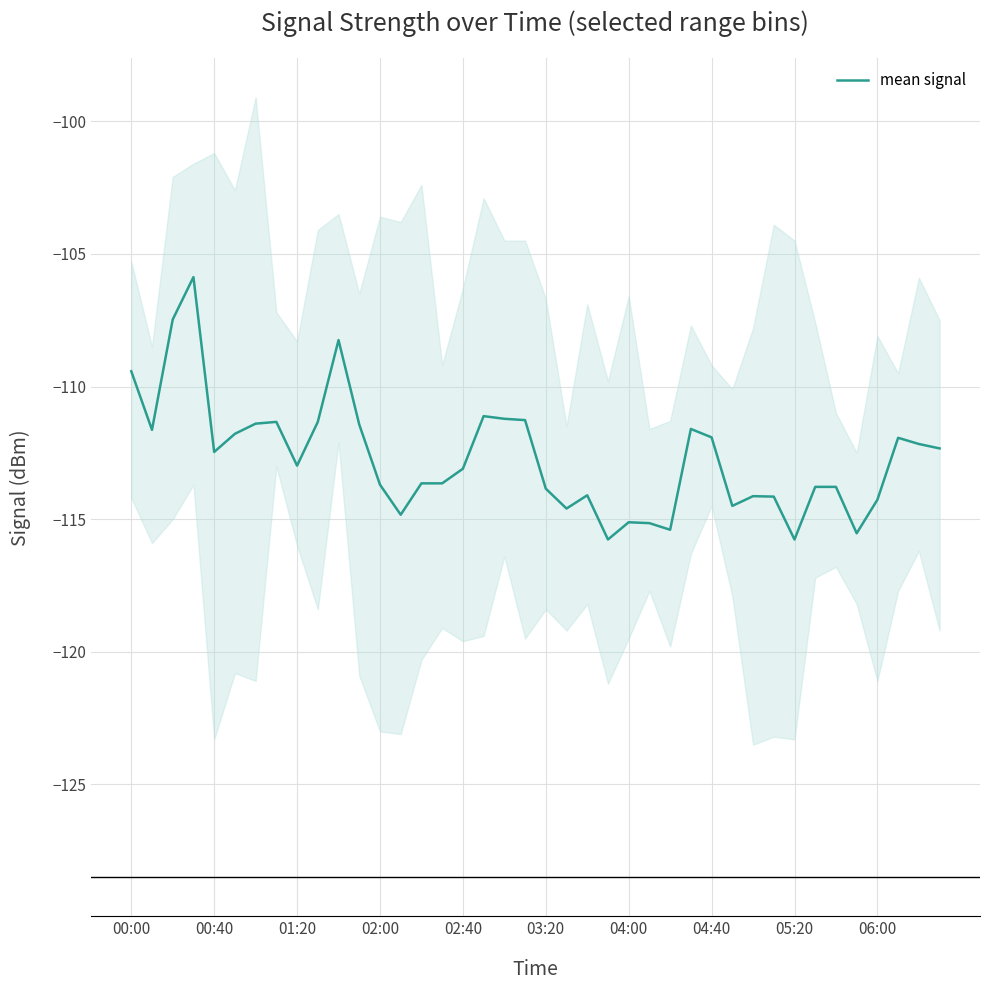

What is the minimum value for mean signal?

-115.8